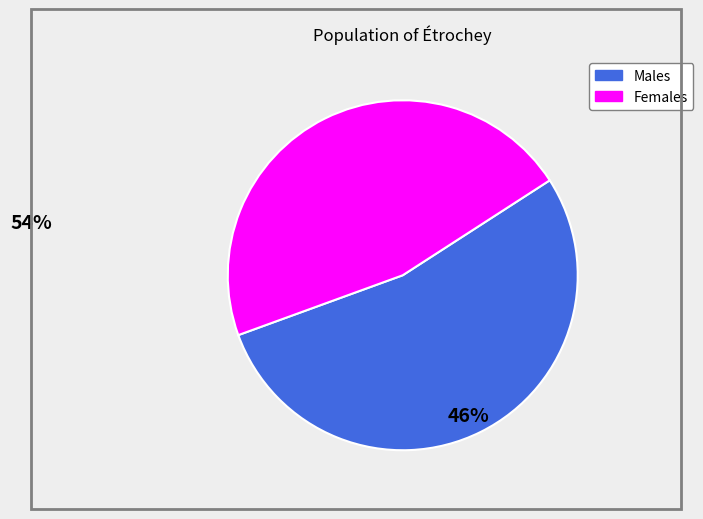

How many slices are in this pie chart?

2